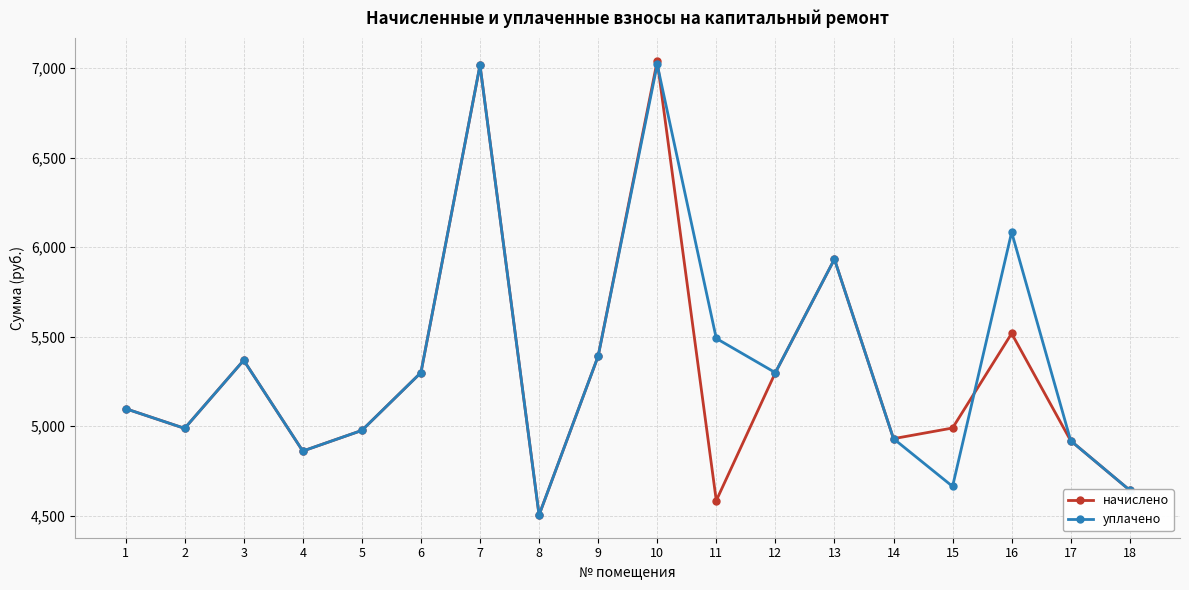

What is the spread (max minus min) of values at 10?

19.0